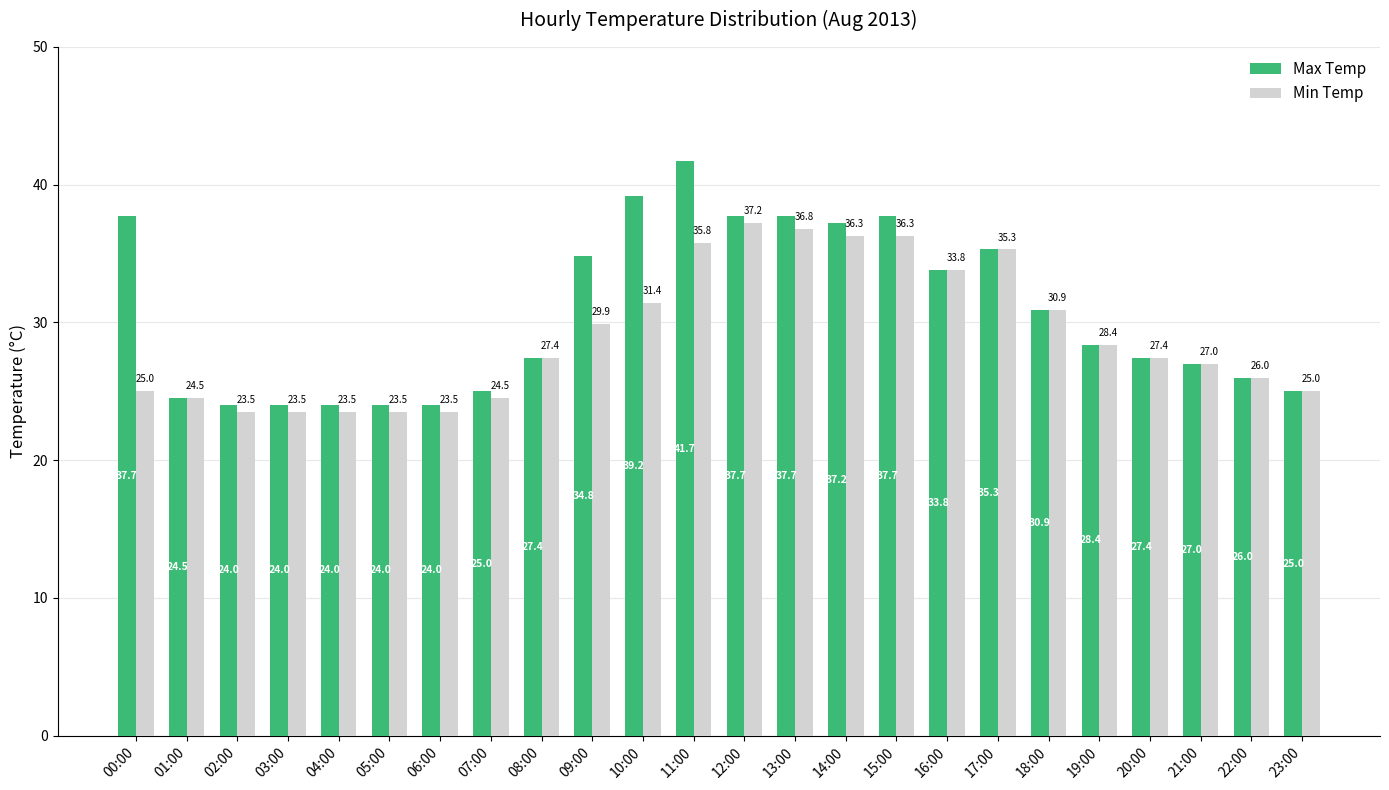

What are all the series names shown in the legend?

Max Temp, Min Temp